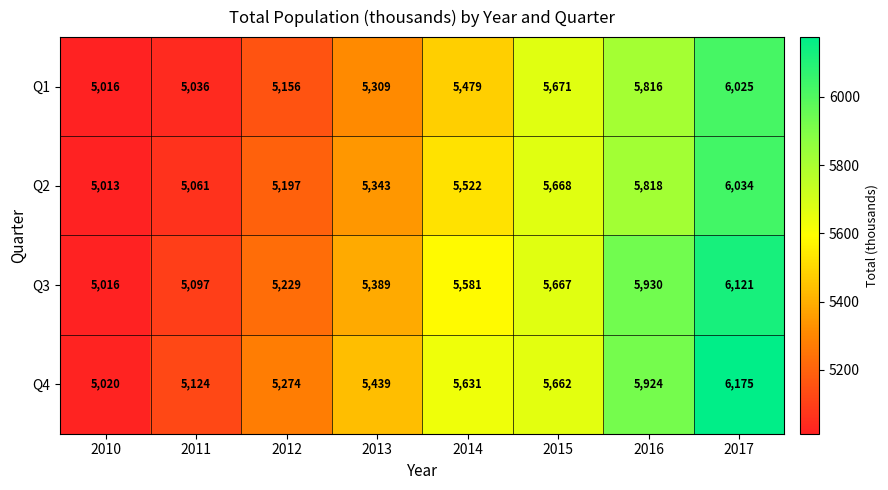

List the series in order of their peak value, lowest first.

Q1, Q2, Q3, Q4